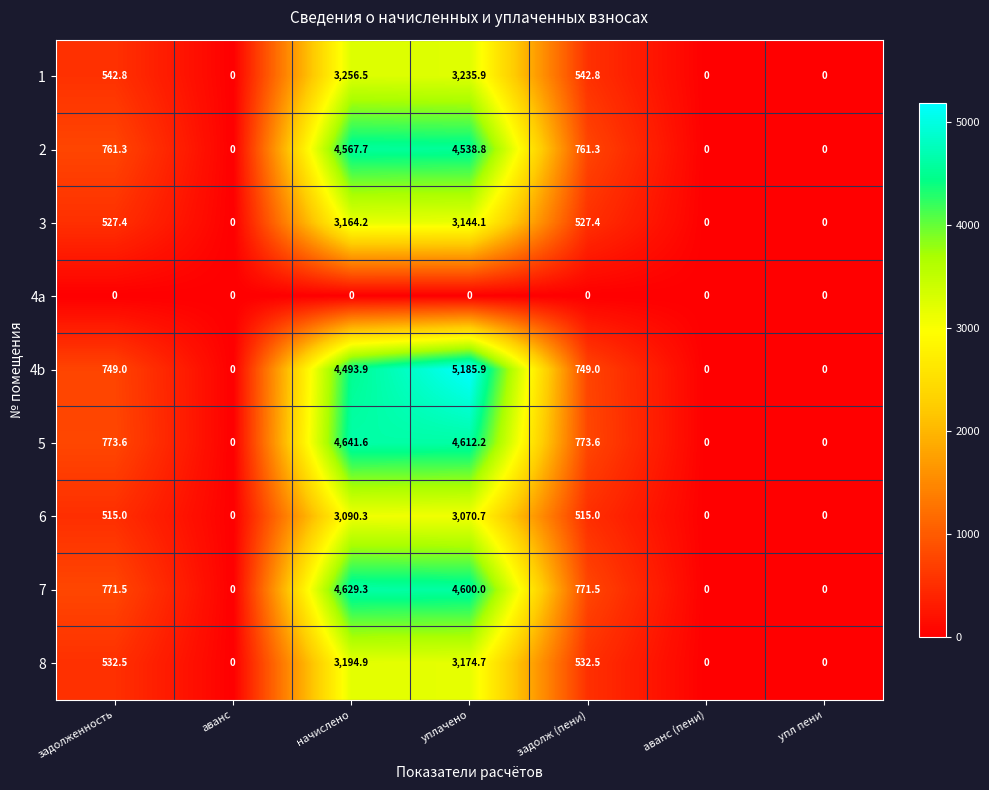

Where does the 3 series first go above 527?

задолженность